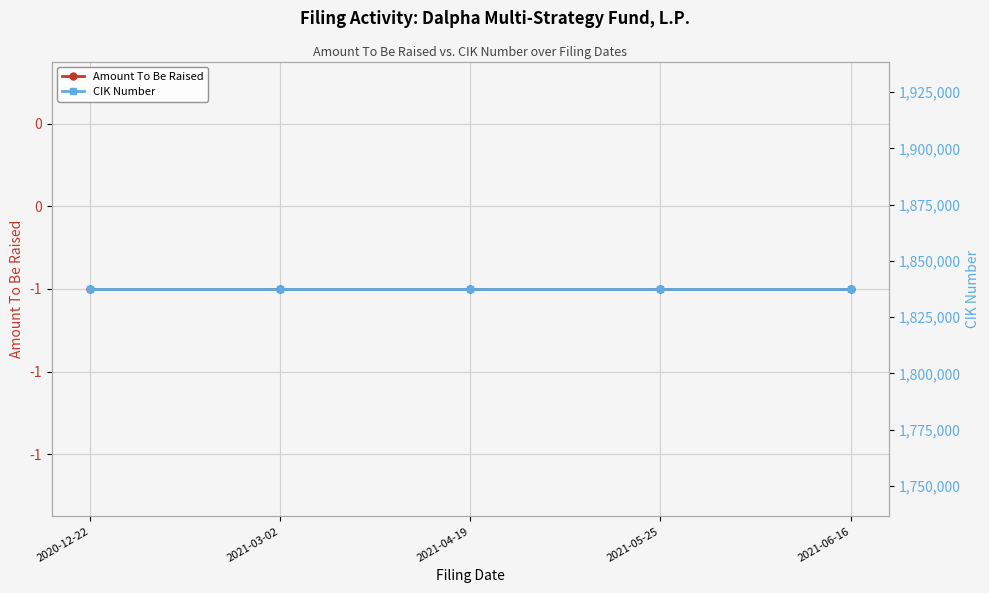

What is the sum of the Amount To Be Raised values at 2021-05-25 and 2020-12-22?

-2